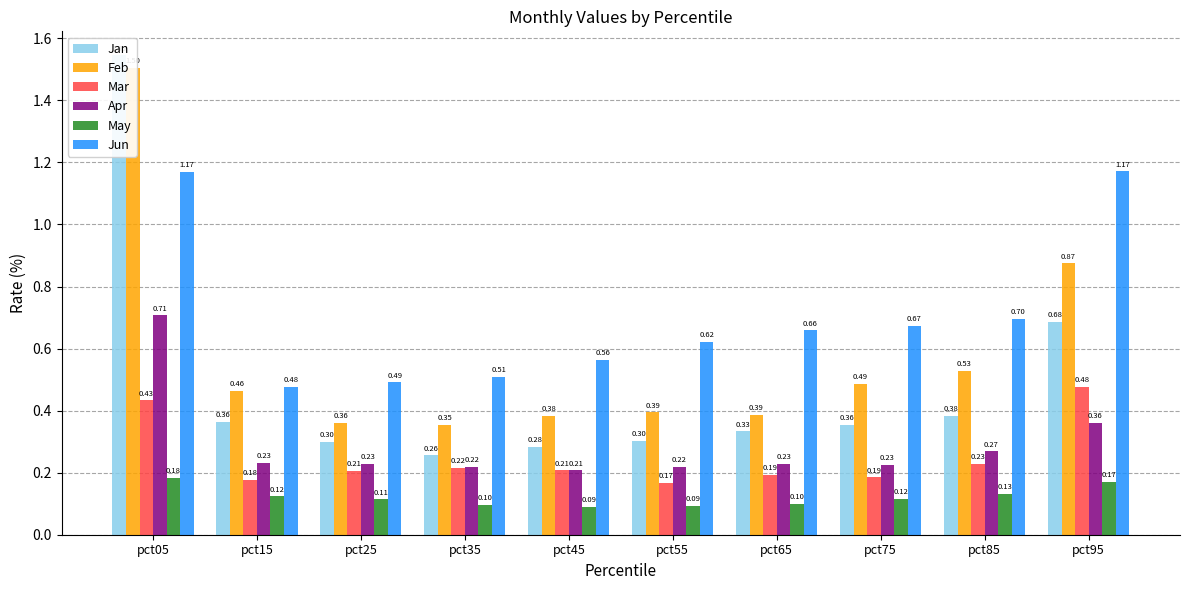

At which label does Apr reach its peak?

pct05